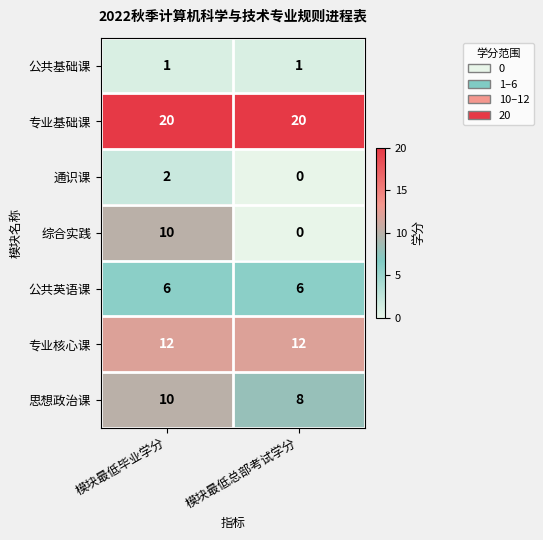

What is the total value across all series at 模块最低总部考试学分?

47